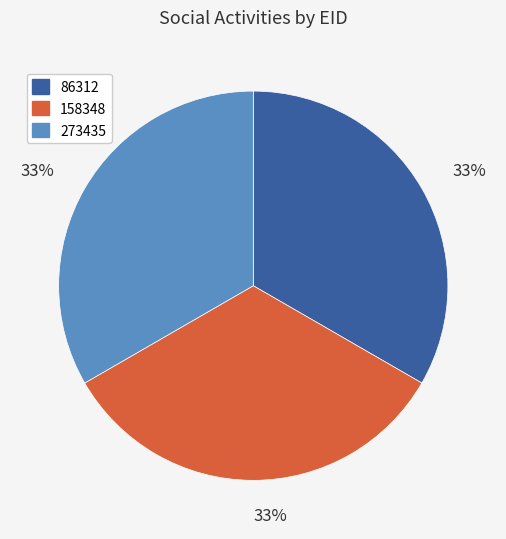

Is the sum of 86312 and 273435 greater than half?

Yes